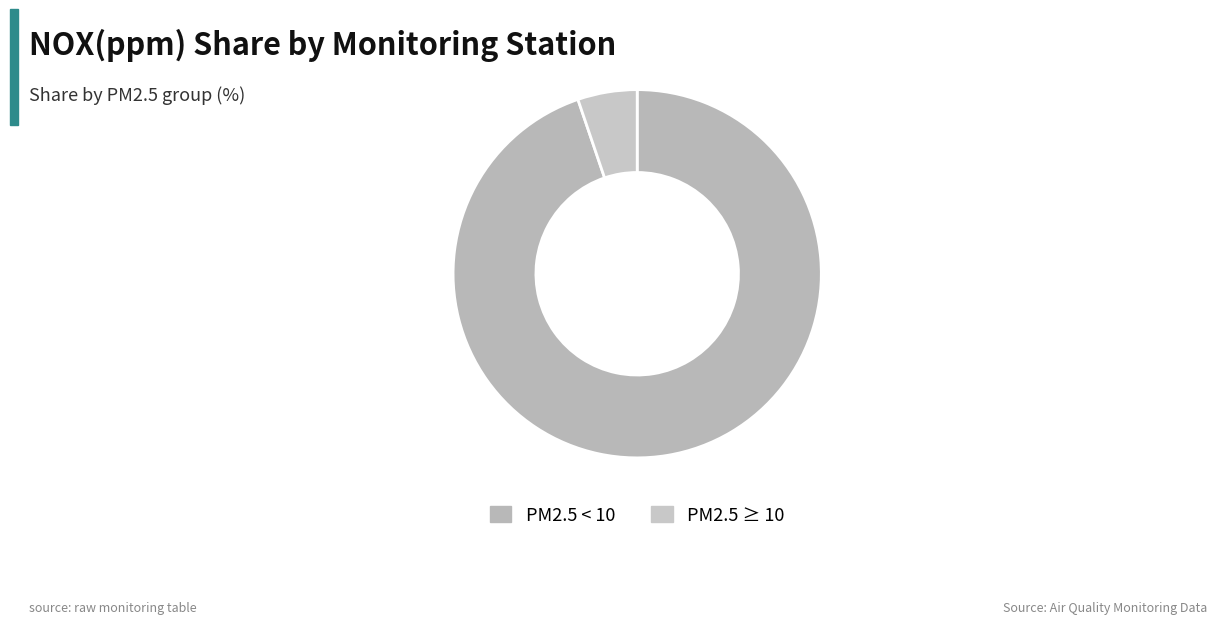

Does any single category account for the majority?

Yes